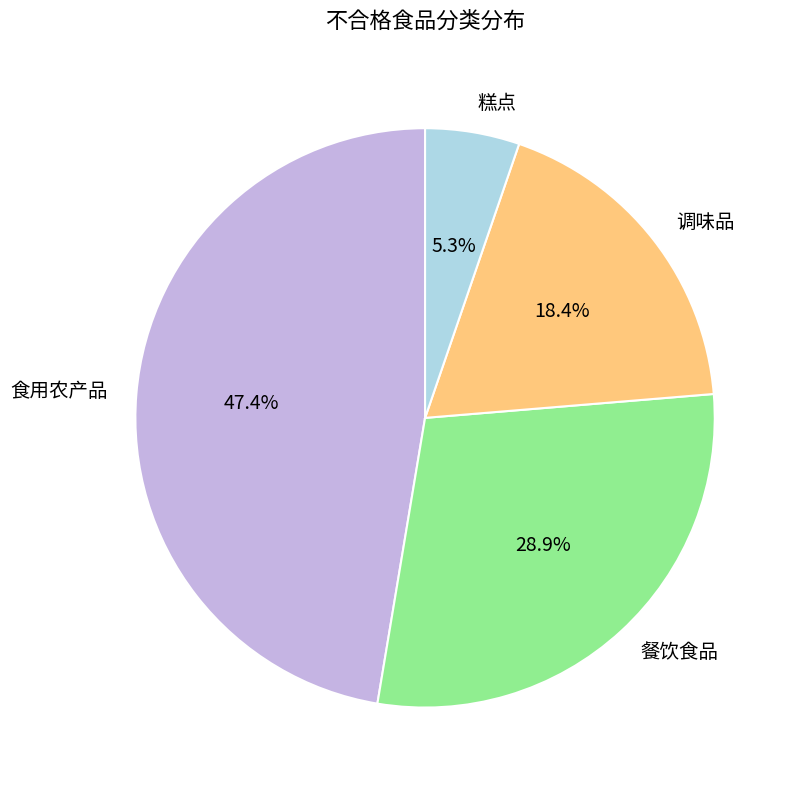

Is 餐饮食品 the majority of the pie?

No